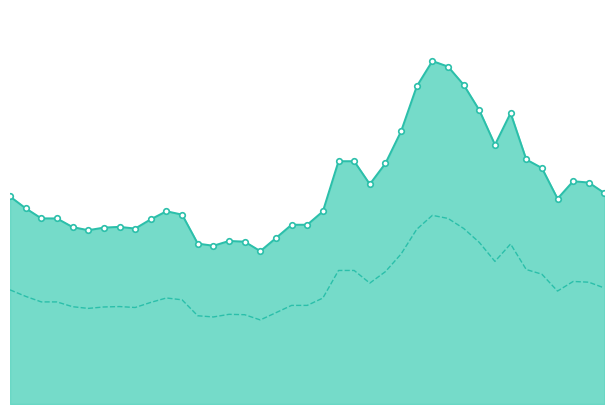

At how many categories does at least one series exceed 57?

2